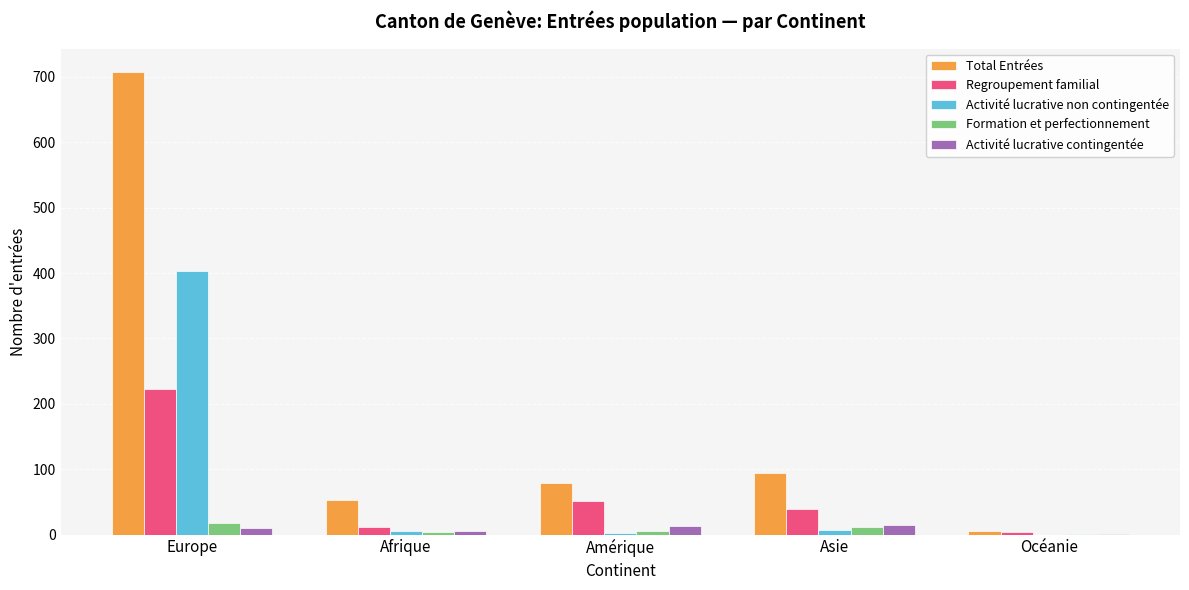

Which series has the largest total across all categories?

Total Entrées